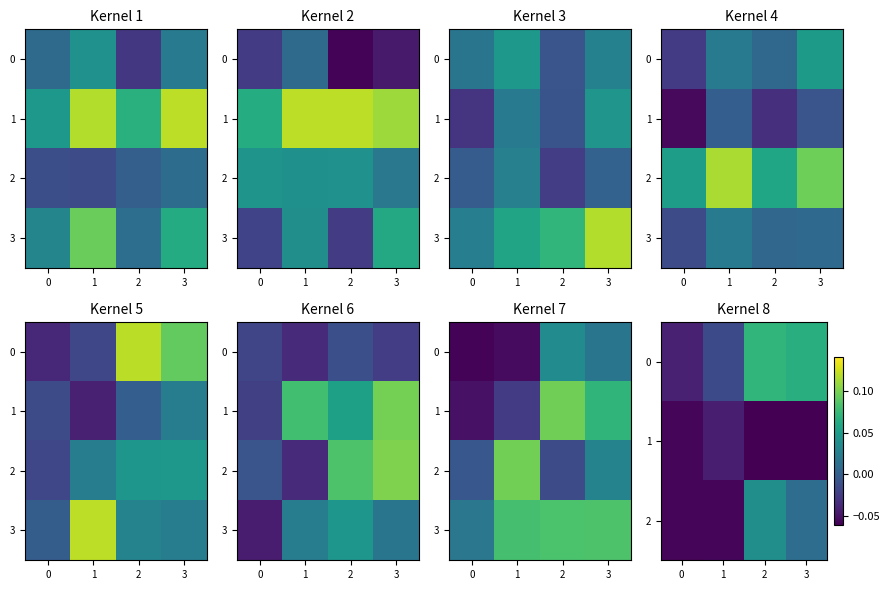

How many values in the 0 series exceed 0?

2